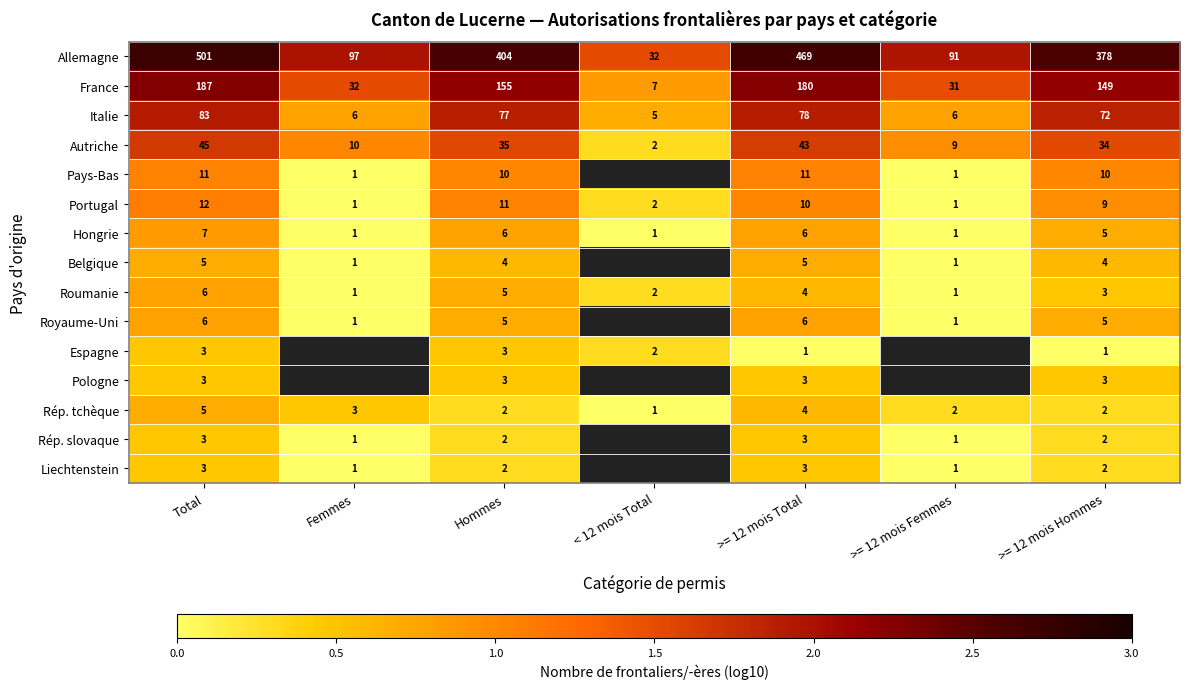

Is the value of France at Femmes greater than the value of Roumanie at < 12 mois Total?

Yes